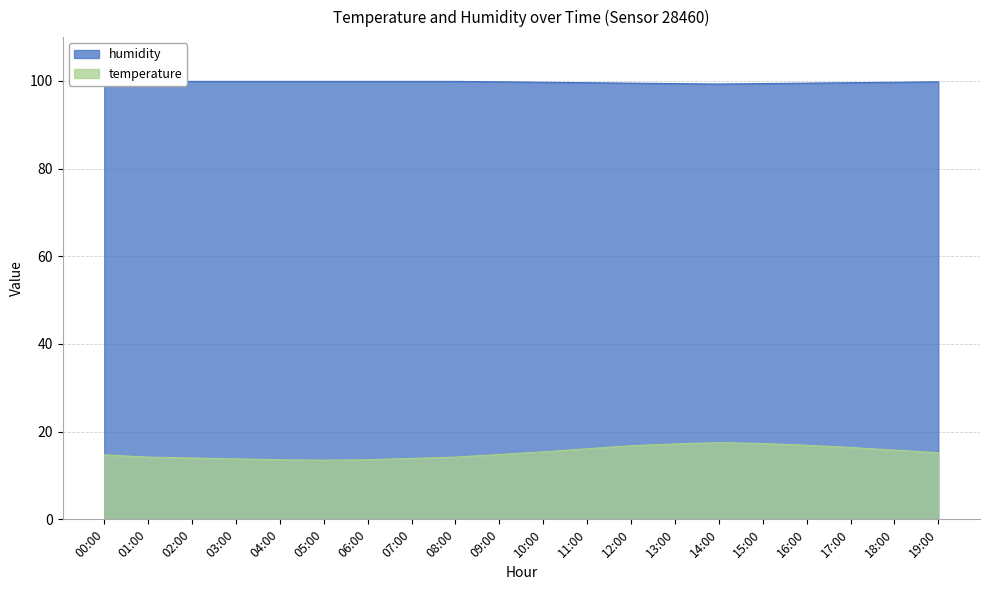

At 04:00, list the series in order from smallest to largest.

temperature, humidity